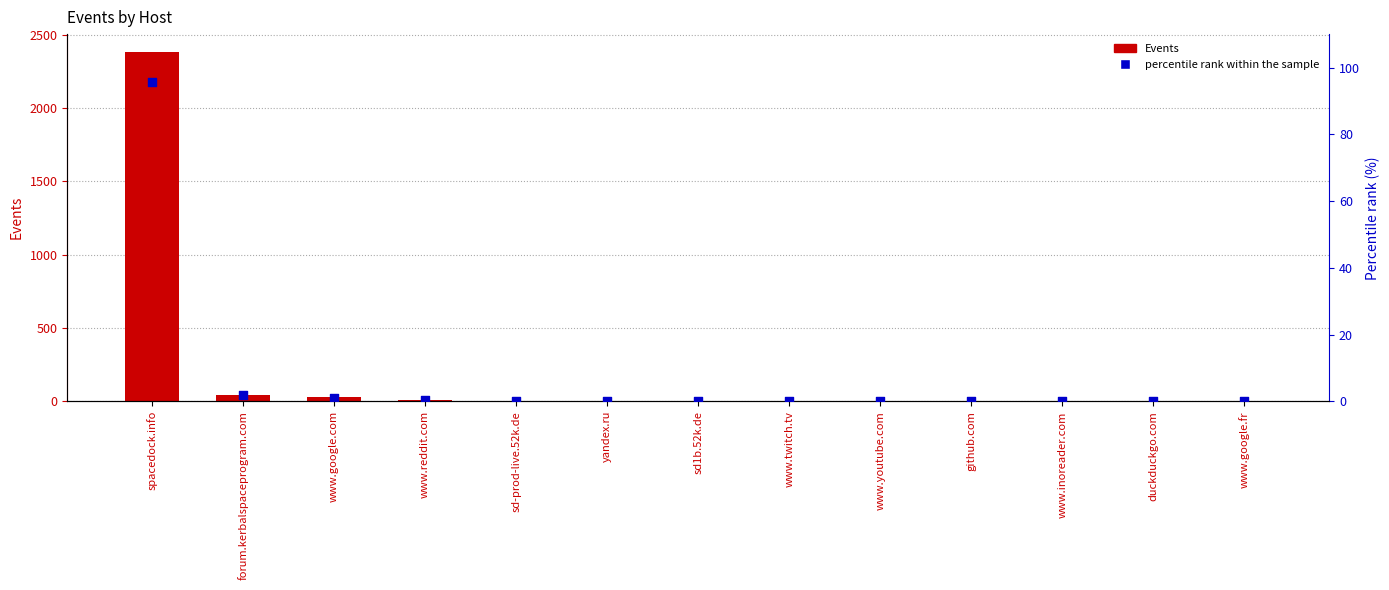

At which category is the sum across all series the highest?

spacedock.info